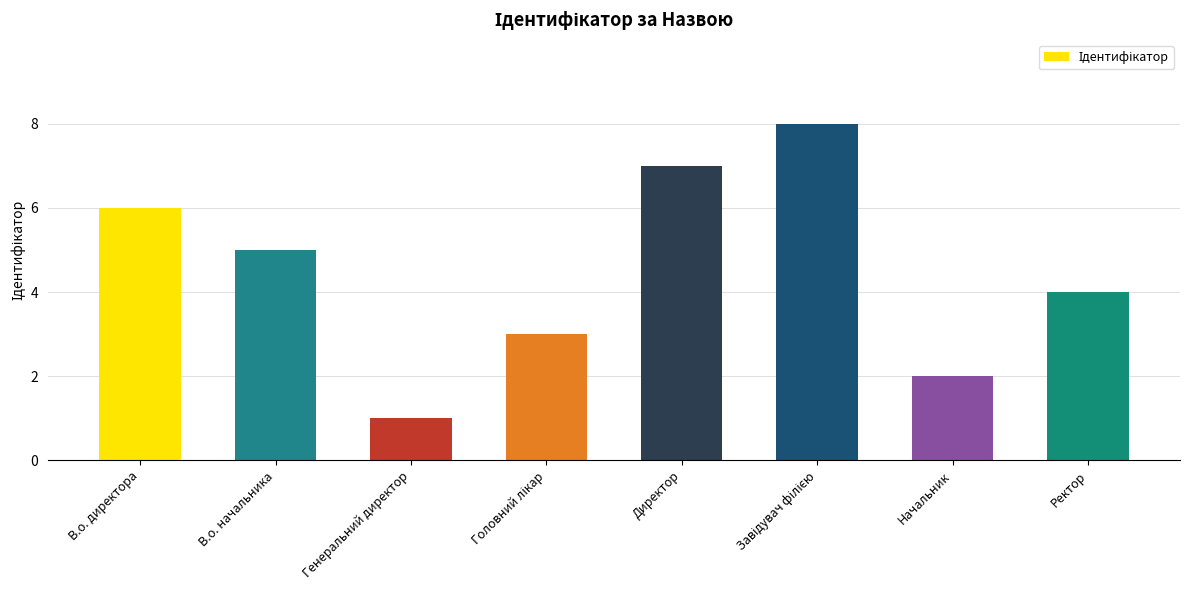

Are the bars horizontal?

No